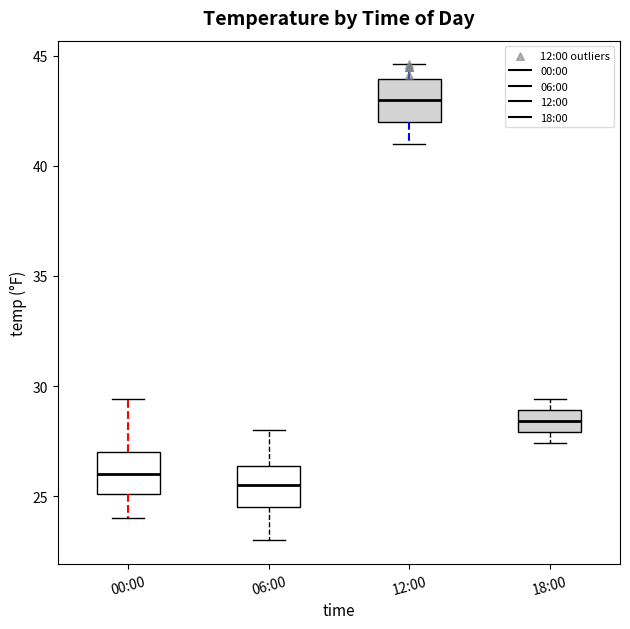

Reading left to right, transcribe this box plot: for each box, give where its median line is, the range the box spans, and where its two whiskers end, as read against the y-axis. The values are not printed on the chart, so give them approximately, as read against the axis.

00:00: median 26.0, box 25.0 to 27.0, whiskers 24.0 to 29.5
06:00: median 25.5, box 24.5 to 26.5, whiskers 23.0 to 28.0
12:00: median 43.0, box 42.0 to 44.0, whiskers 41.0 to 44.5
18:00: median 28.5, box 28.0 to 29.0, whiskers 27.5 to 29.5